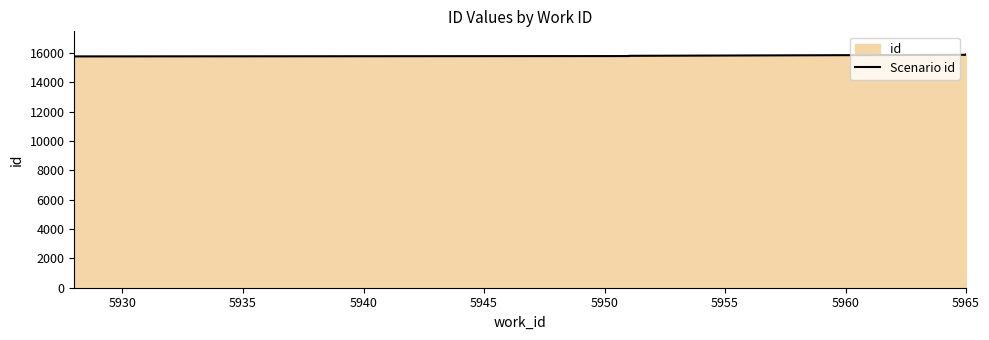

At which label is the value closest to 15817?

5935